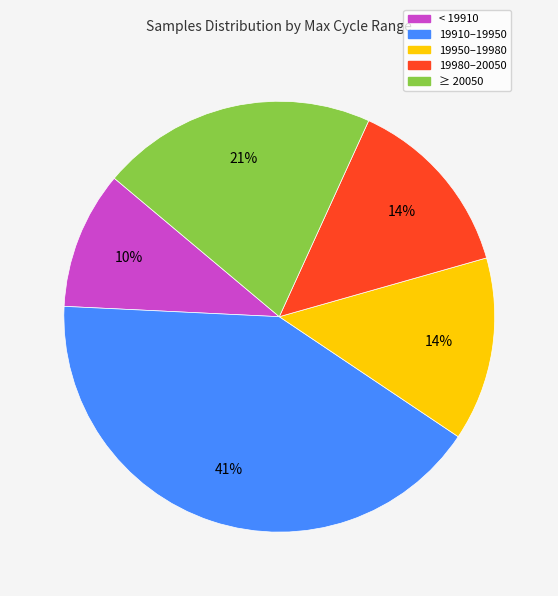

How many slices are in this pie chart?

5